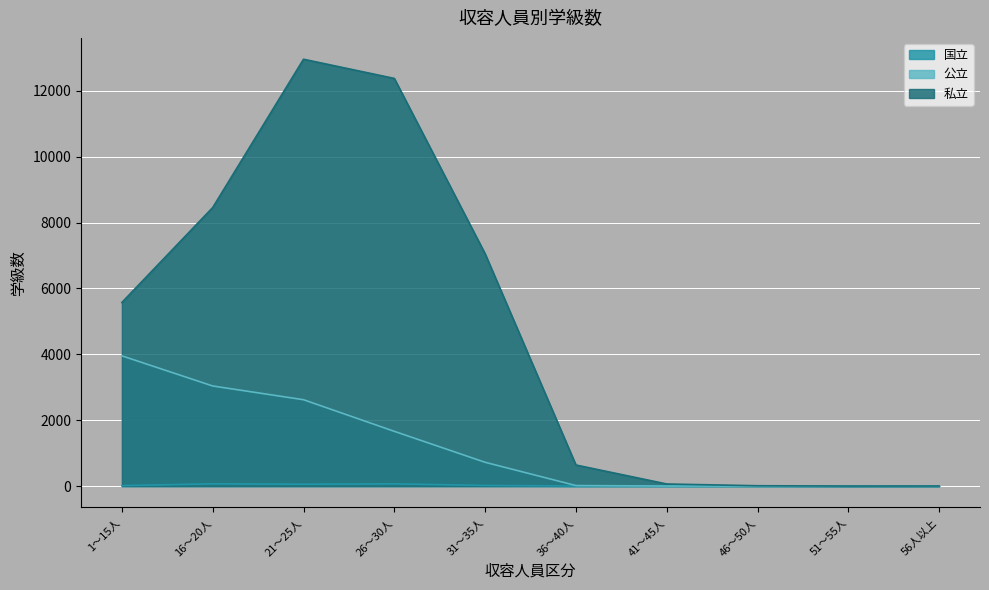

Between 26～30人 and 41～45人, which series saw the biggest shift?

私立